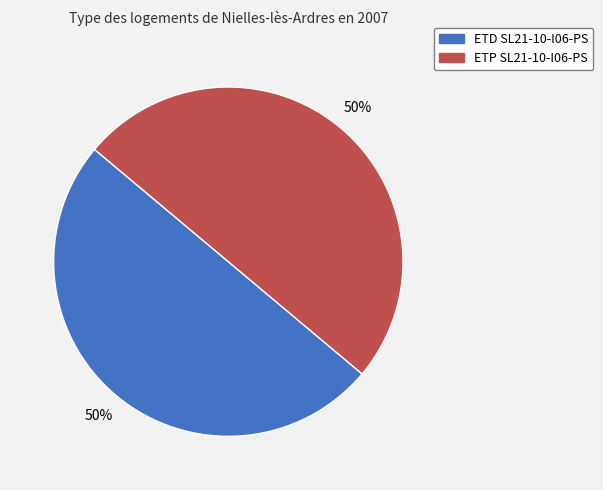

Count the number of slices in the pie.

2